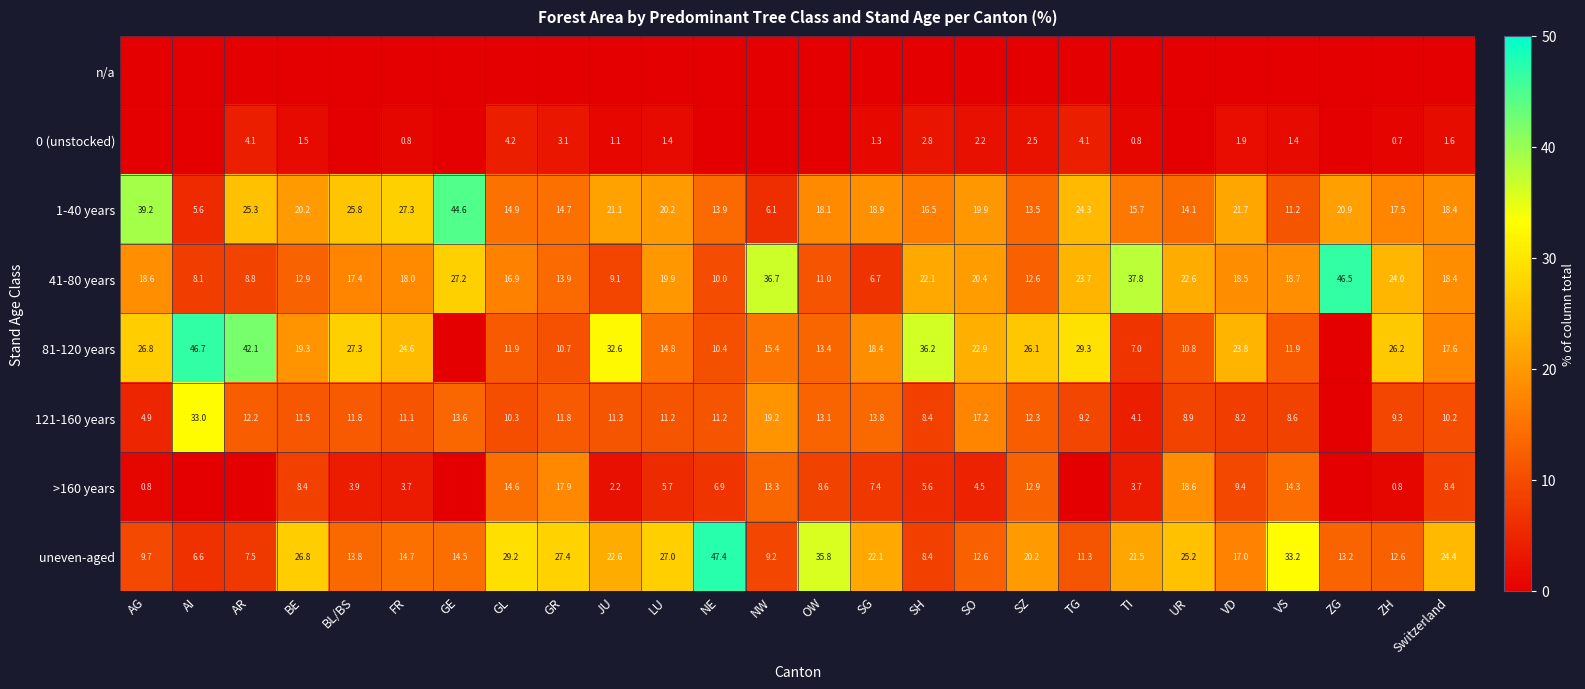

Read the 1-40 years value at AI.

5.6